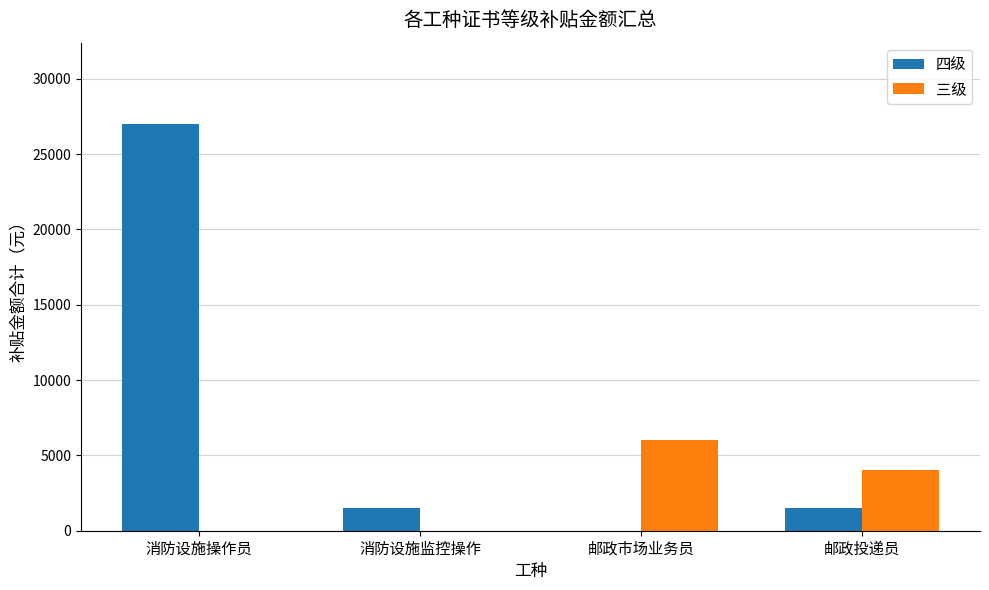

Reading left to right, what are all the values shown in this chart?

四级: 27000	1500	0	1500
三级: 0	0	6000	4000